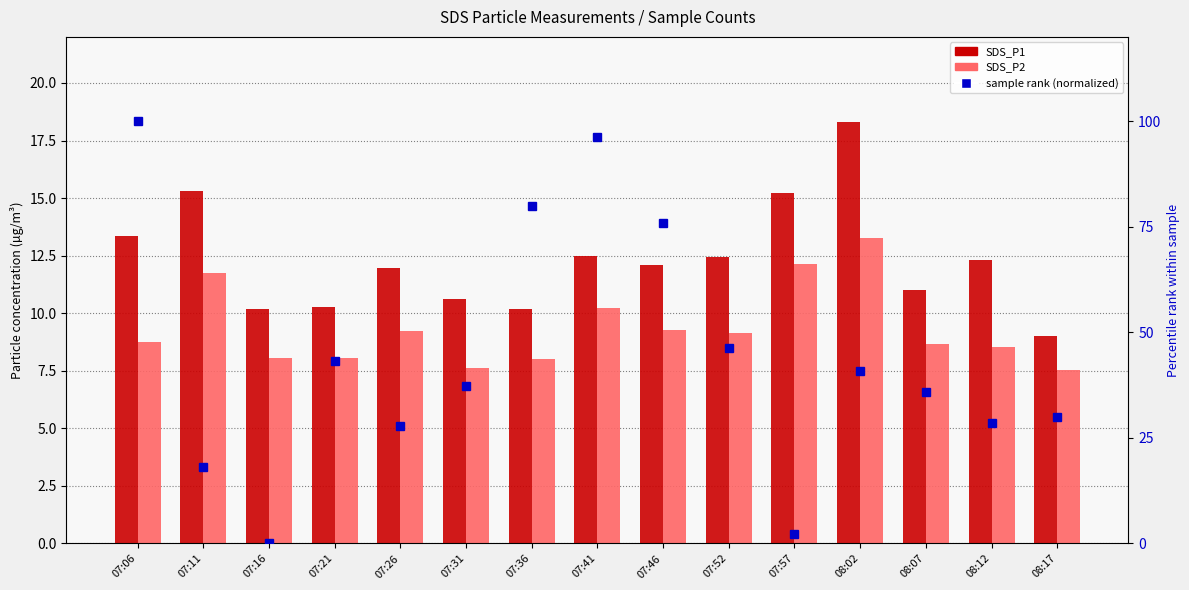

Reading left to right, what are all the values shown in this chart?

SDS_P1: 07:06=13.3	07:11=15.3	07:16=10.2	07:21=10.3	07:26=11.9	07:31=10.6	07:36=10.2	07:41=12.5	07:46=12.1	07:52=12.4	07:57=15.2	08:02=18.3	08:07=11.0	08:12=12.3	08:17=9.0
SDS_P2: 07:06=8.8	07:11=11.8	07:16=8.1	07:21=8.1	07:26=9.2	07:31=7.6	07:36=8.0	07:41=10.2	07:46=9.3	07:52=9.2	07:57=12.2	08:02=13.2	08:07=8.7	08:12=8.5	08:17=7.5
Sample rank (normalized): 07:06=100.0	07:11=18.1	07:16=0.0	07:21=43.2	07:26=27.9	07:31=37.3	07:36=79.9	07:41=96.4	07:46=75.9	07:52=46.3	07:57=2.3	08:02=41.0	08:07=35.8	08:12=28.6	08:17=29.9